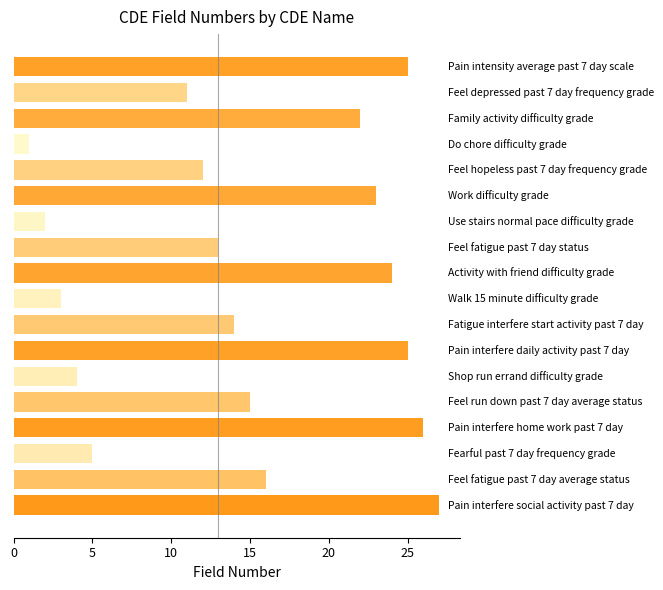

Reading bottom to top, list all the values displayed in this chart.

27	16	5	26	15	4	25	14	3	24	13	2	23	12	1	22	11	25